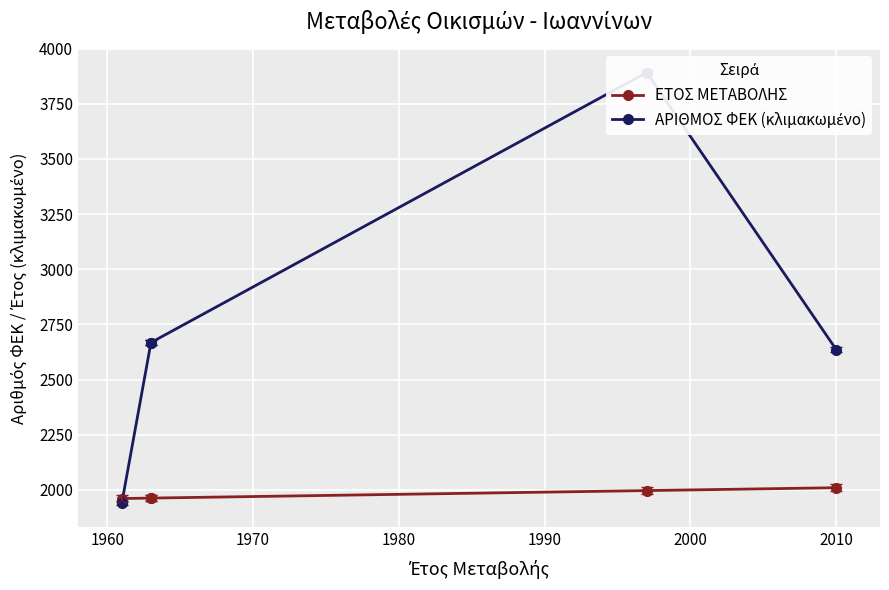

True or false: ΕΤΟΣ ΜΕΤΑΒΟΛΗΣ has more than 1 points higher than both neighbors.

False